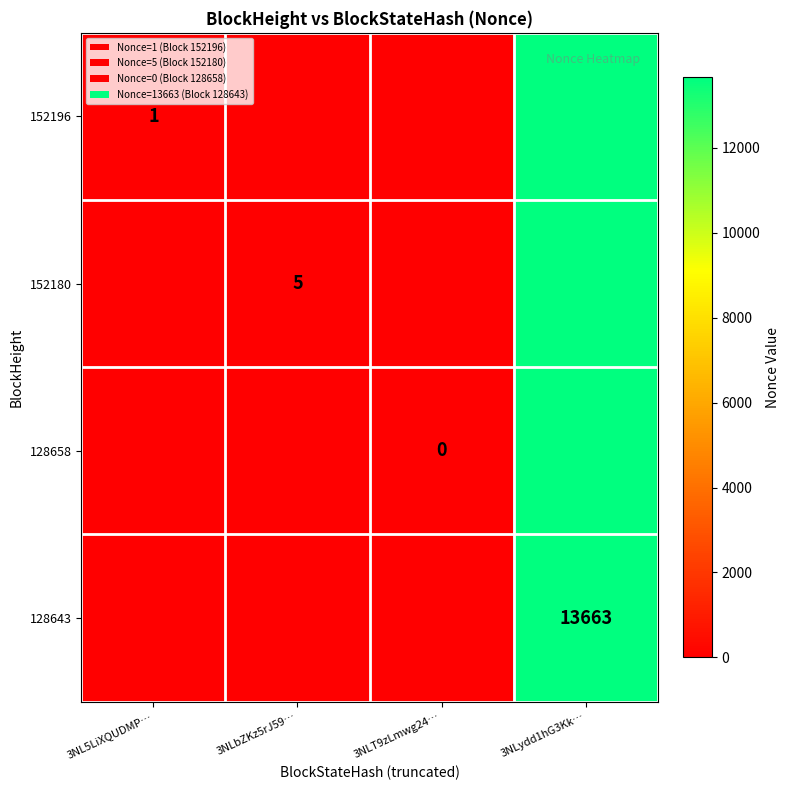

Which category has the lowest value across all series?

3NLT9zLmwg24…